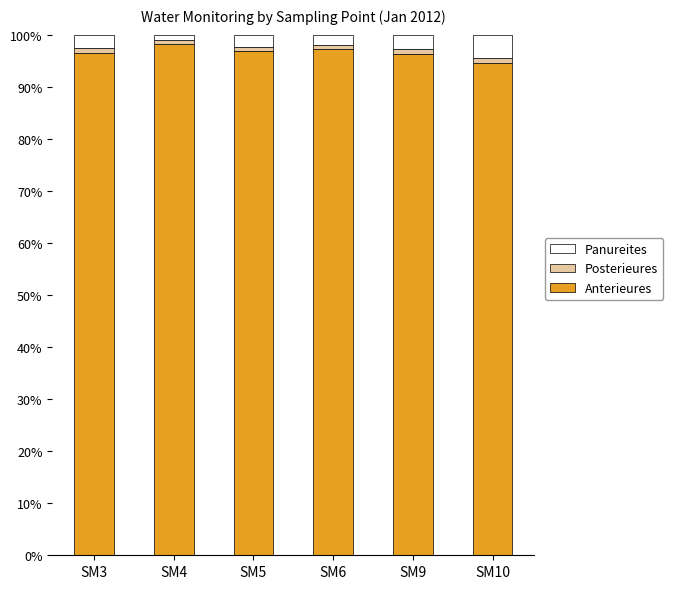

What is the difference between the second highest and minimum values in the Anterieures series?

2.7